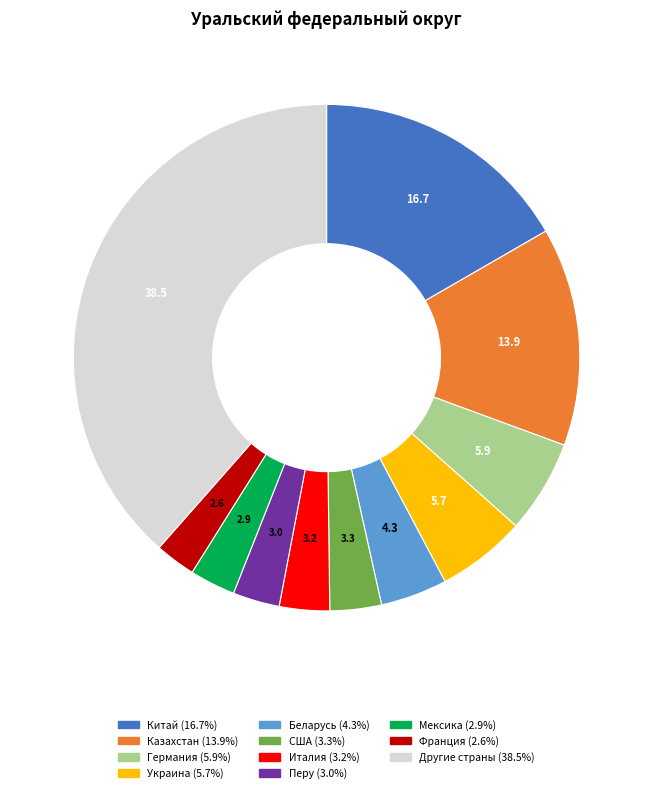

Which slice is the largest?

Другие страны